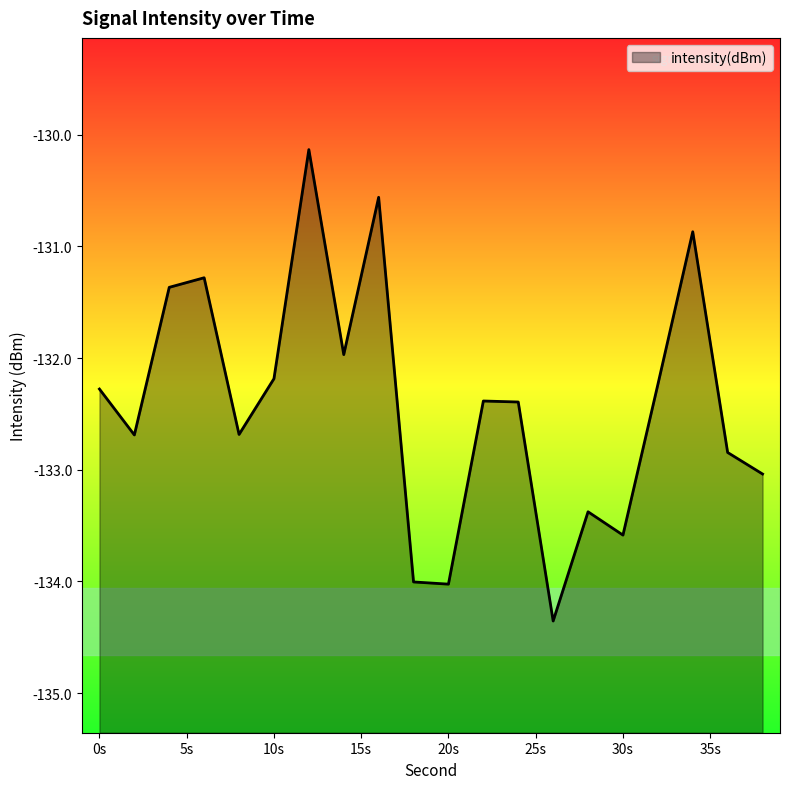

How many values exceed -132?

6